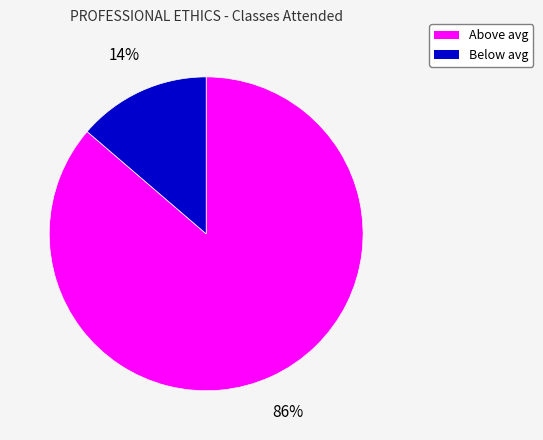

Is there any slice that represents more than half of the pie?

Yes